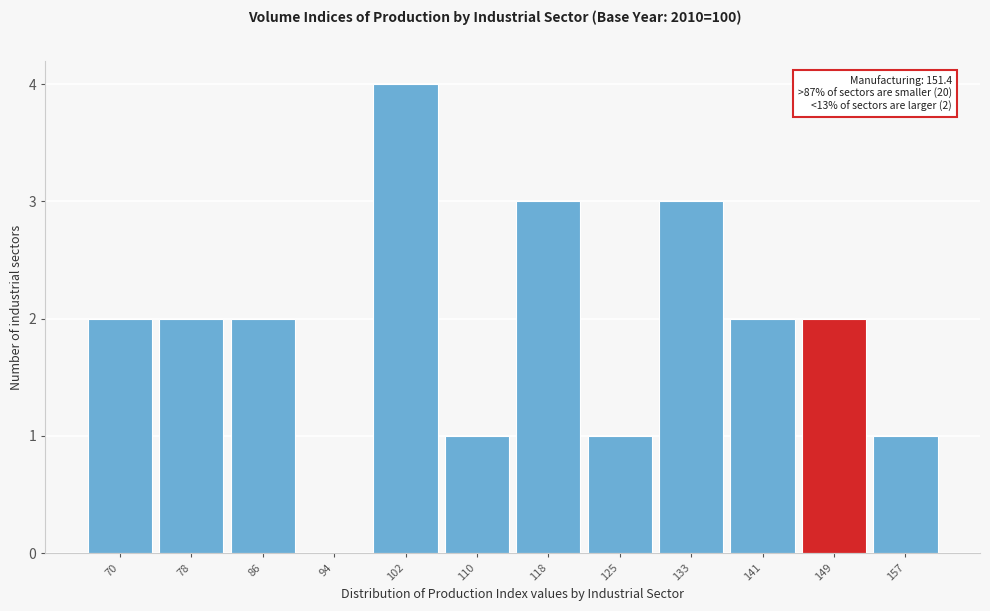

Reading right to left, what are all the values shown in this chart?

157=1	149=2	141=2	133=3	125=1	118=3	110=1	102=4	94=0	86=2	78=2	70=2